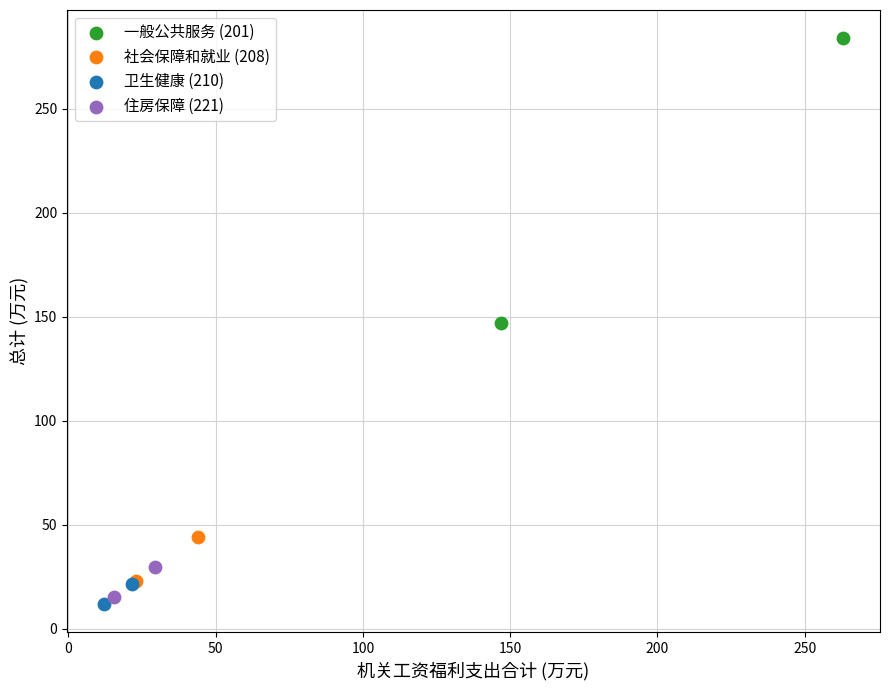

Which series has the widest spread of Y values?

一般公共服务 (201)